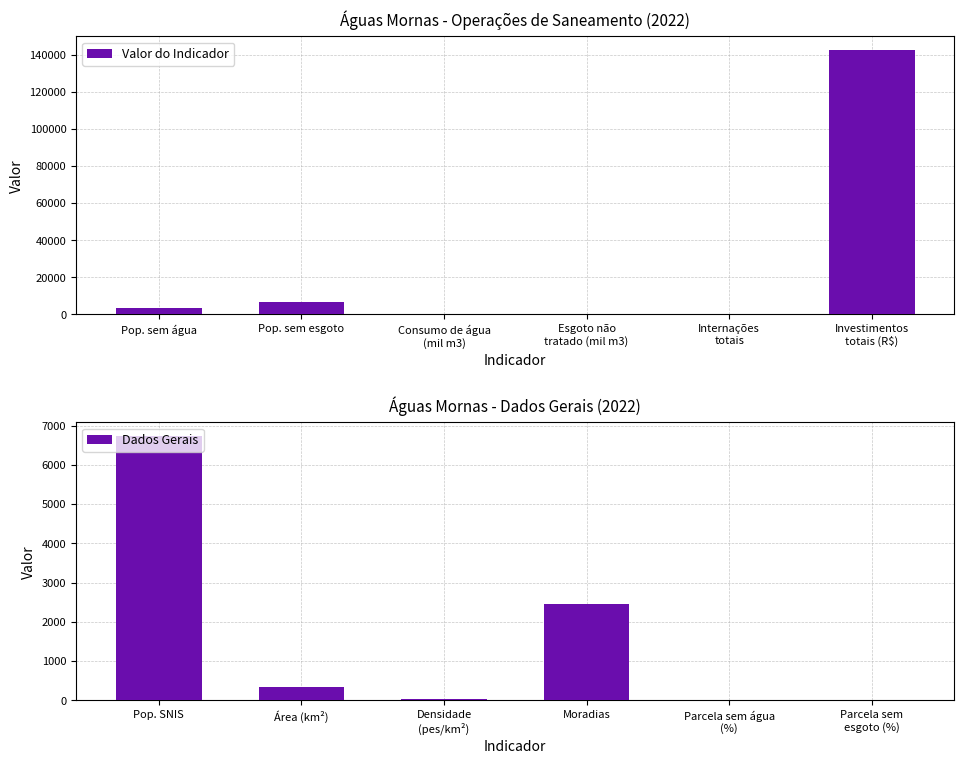

What is the greatest value displayed?

142590.8